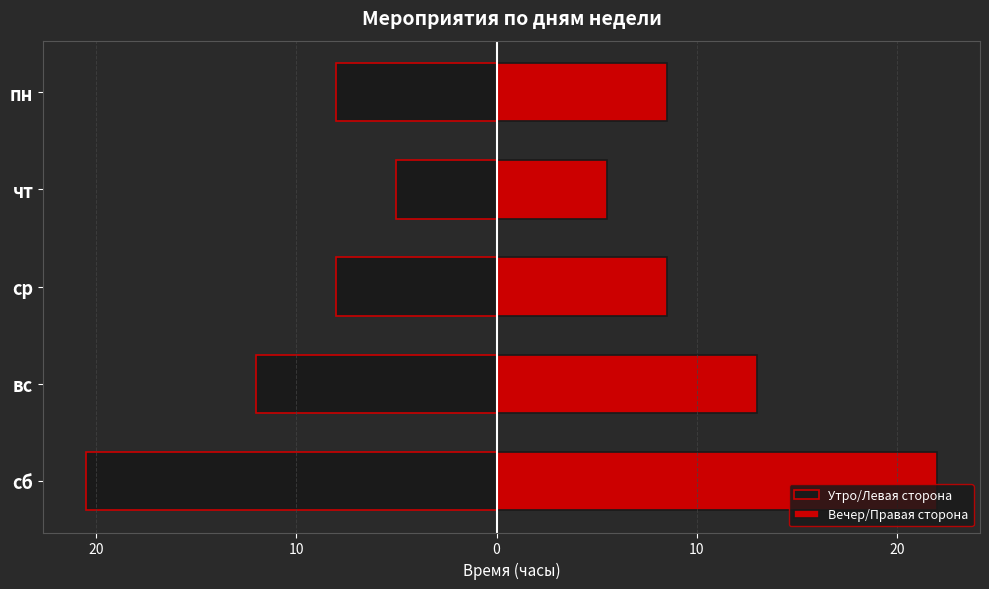

The value of Вечер/Правая сторона at сб is 36.7. True or false?

False